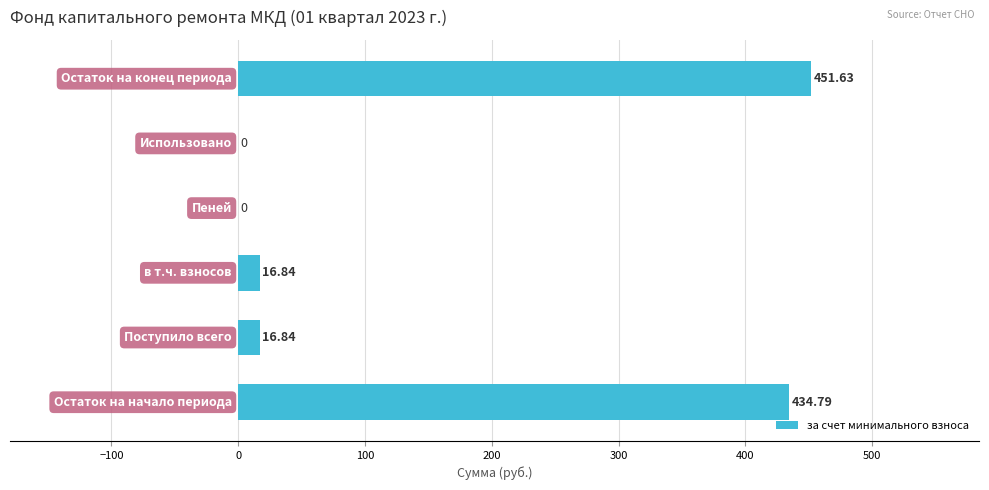

What is the greatest value displayed?

451.6